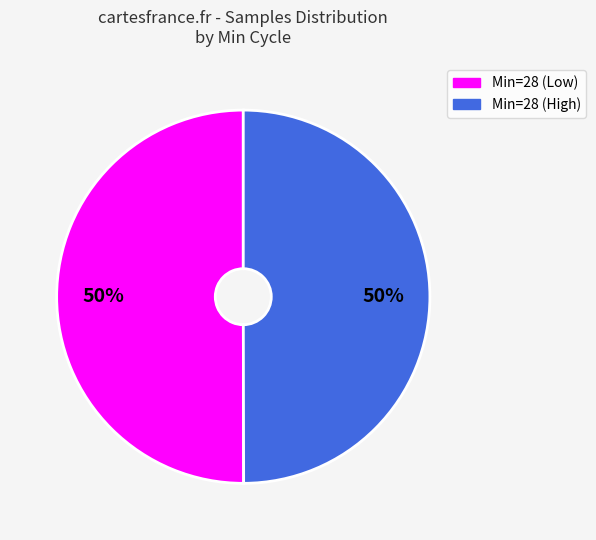

To the nearest percent, what is the average slice percentage?

50%